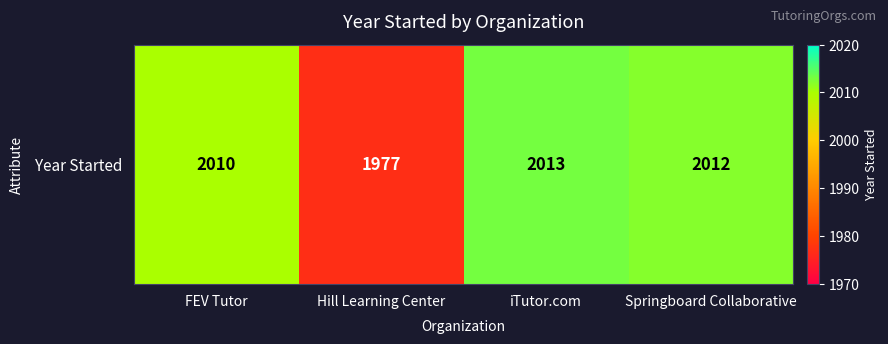

List the labels in order of value, largest first.

iTutor.com, Springboard Collaborative, FEV Tutor, Hill Learning Center